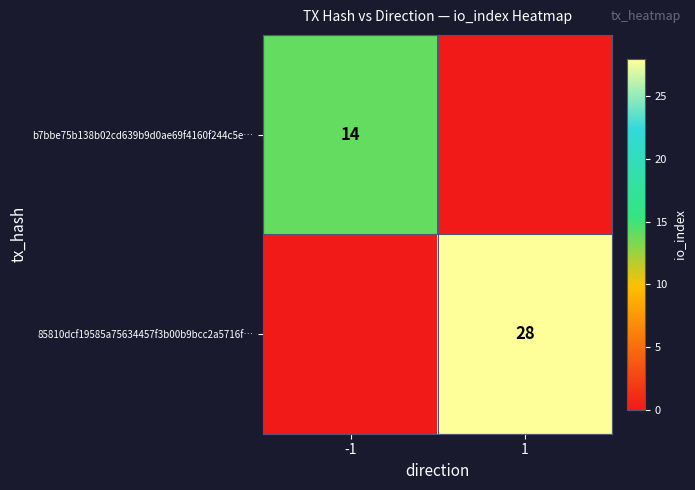

The value of 85810dcf19585a75634457f3b00b9bcc2a5716f… at 1 is 8. True or false?

False